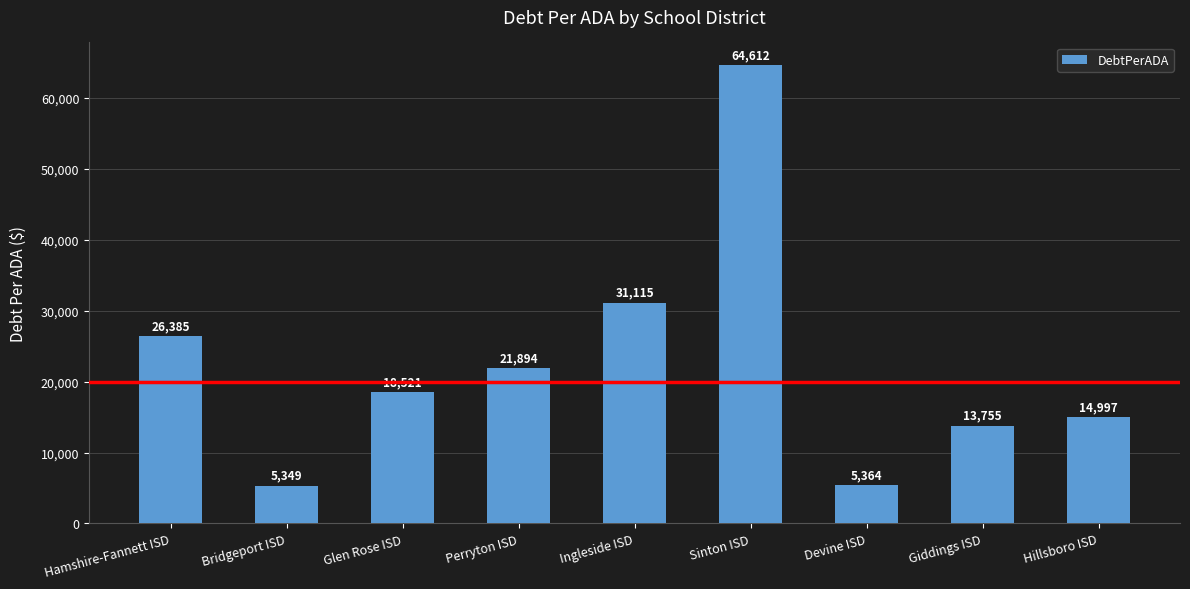

What is the change in value from Bridgeport ISD to Hillsboro ISD?

+9648.8